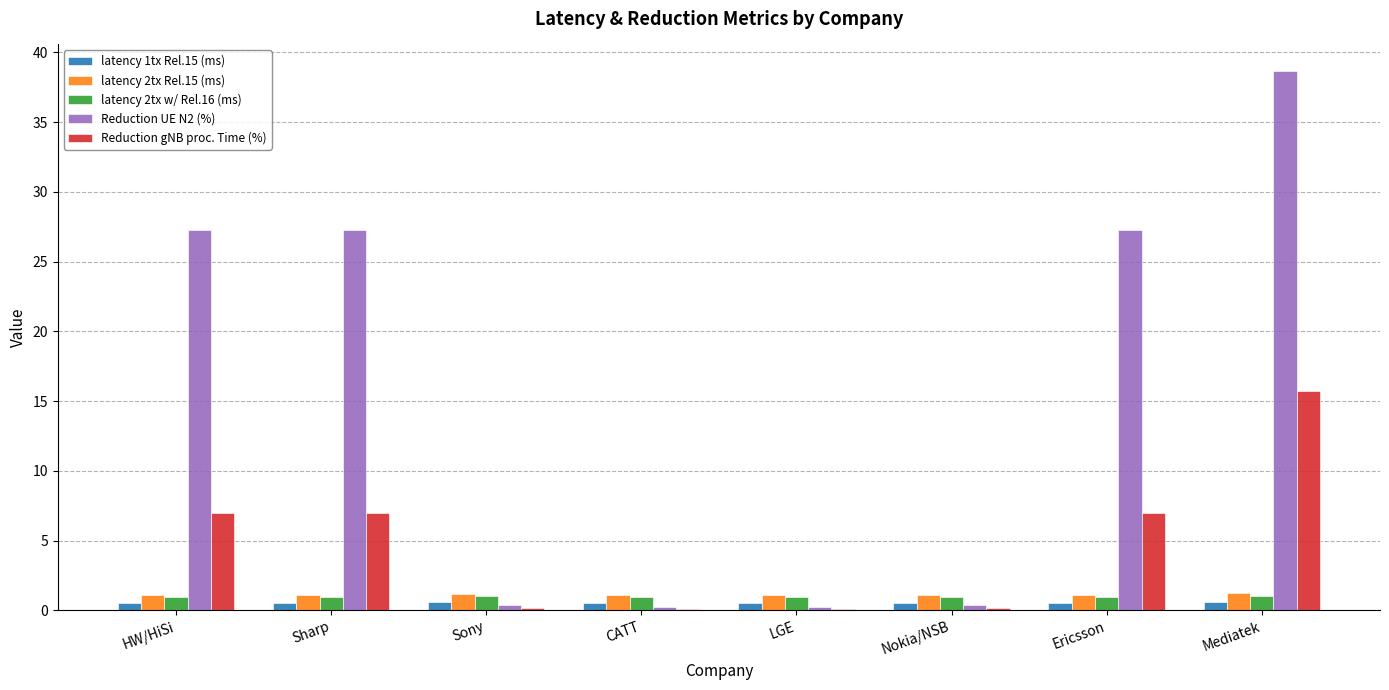

How many groups of bars are there?

8